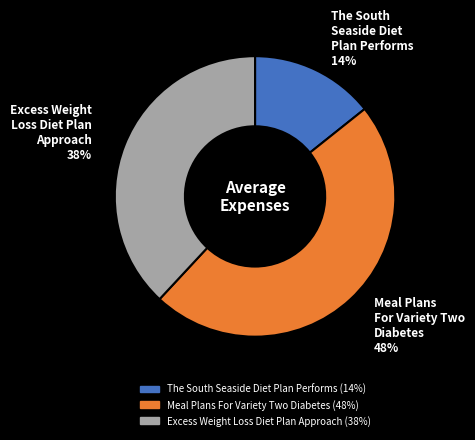

How many segments does this pie chart have?

3